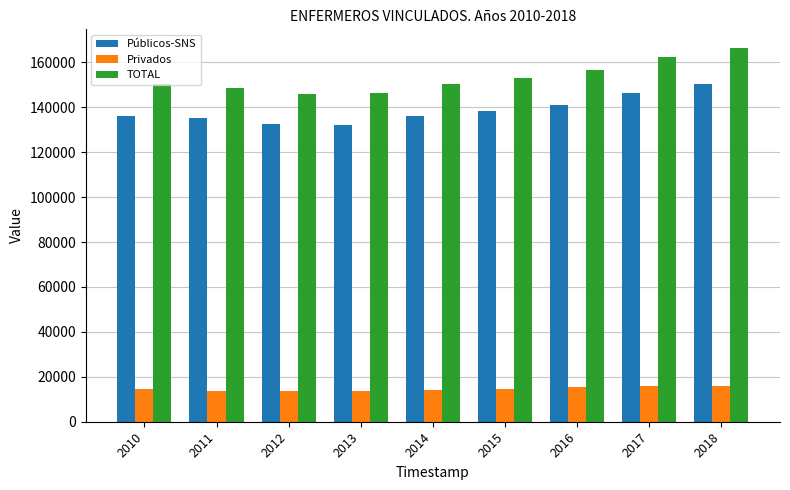

Which series has the largest total across all categories?

TOTAL